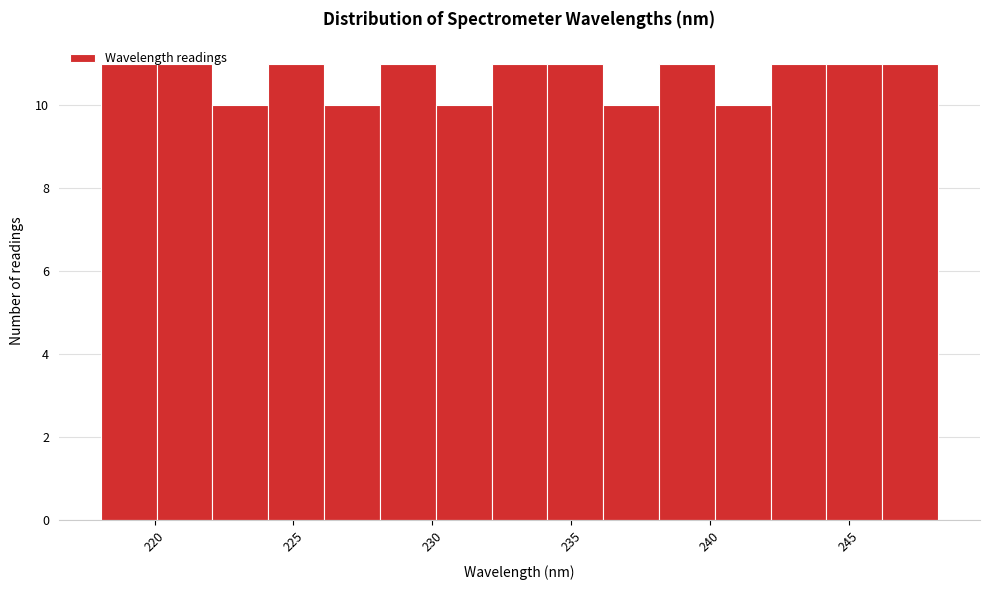

Reading left to right, transcribe this chart: for each bar, give the range it covers on the x-axis and its height. Neither the bar edges nor the heights are printed on the chart, so give them approximately, as read against the axes.

218 to 220: 11
220 to 222: 11
222 to 224: 10
224 to 226: 11
226 to 228: 10
228 to 230: 11
230 to 232: 10
232 to 234: 11
234 to 236: 11
236 to 238: 10
238 to 240: 11
240 to 242: 10
242 to 244: 11
244 to 246: 11
246 to 248: 11